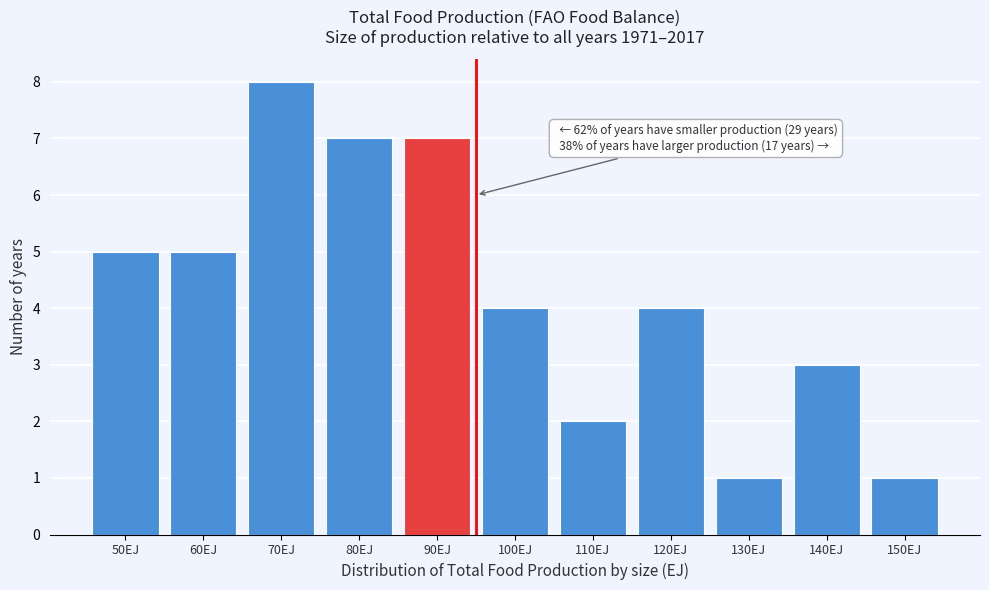

Reading left to right, what are all the values shown in this chart?

5	5	8	7	7	4	2	4	1	3	1